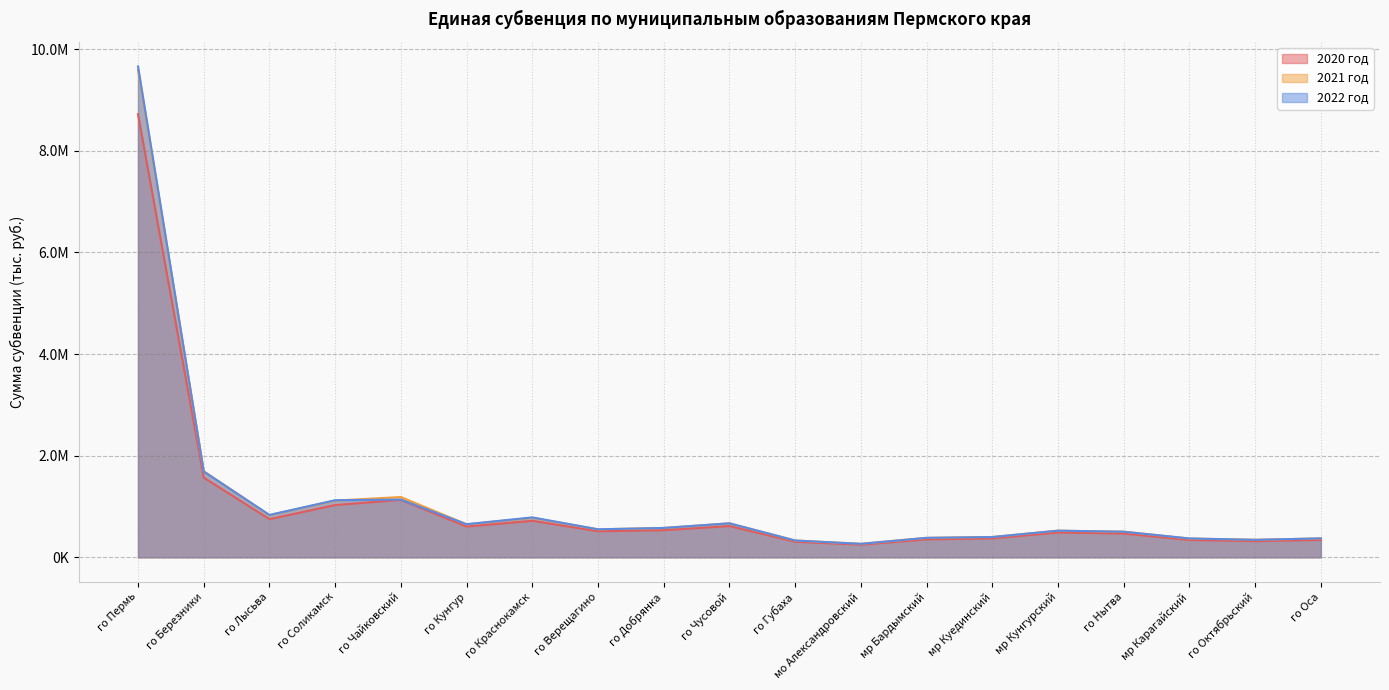

What is the label of the 11th point from the right?

го Добрянка